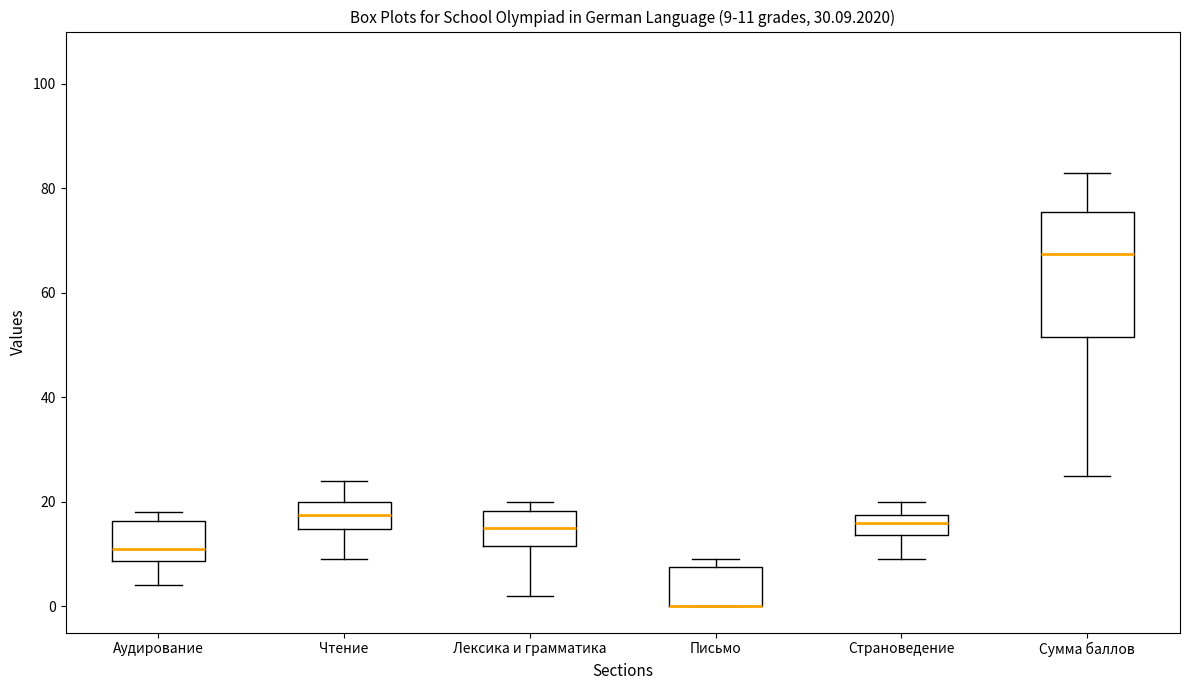

Which box is the tallest, from its lower edge to its upper edge?

Сумма баллов